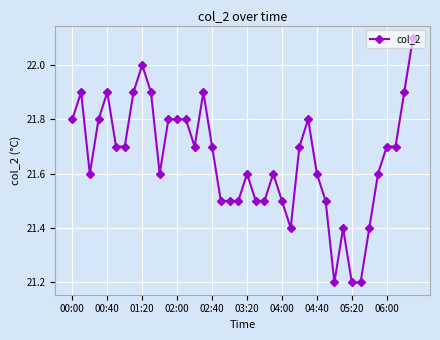

True or false: there are more than 0 points higher than both neighbors.

True